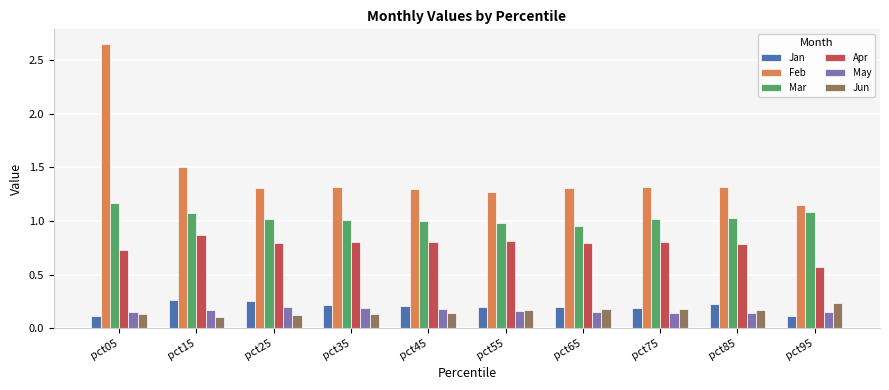

Which series has the largest range (max minus min)?

Feb